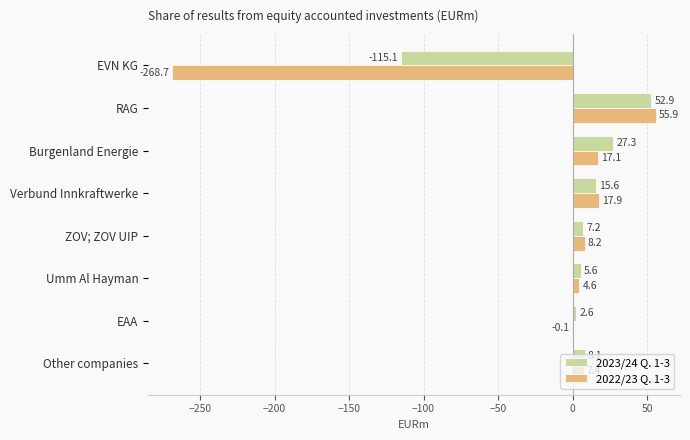

Is the value of 2022/23 Q. 1-3 at EVN KG greater than the value of 2023/24 Q. 1-3 at Verbund Innkraftwerke?

No